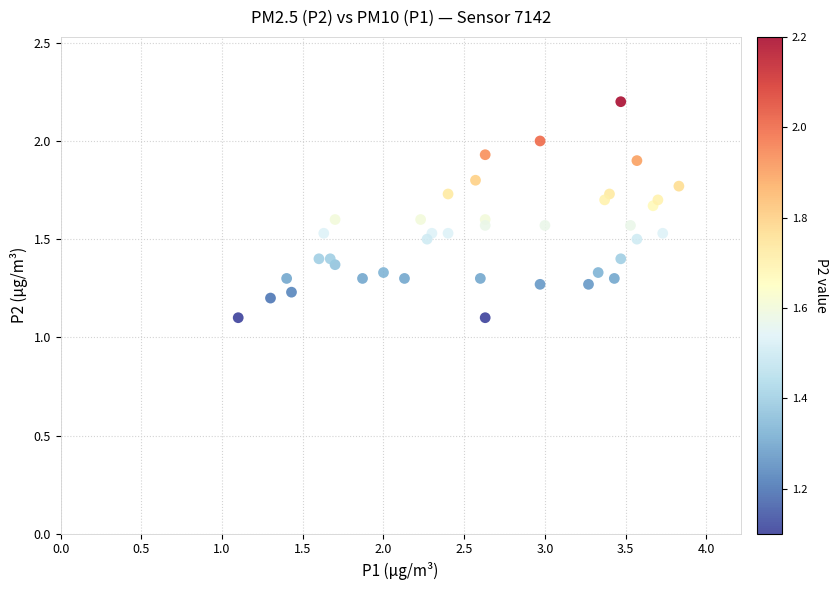

What is the range of Y values (max minus min)?

1.1